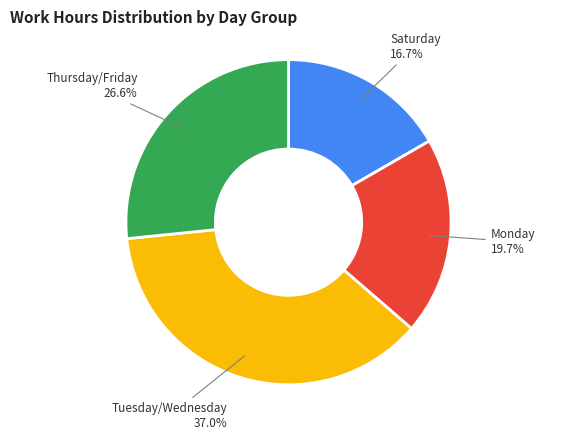

Count the number of slices in the pie.

4